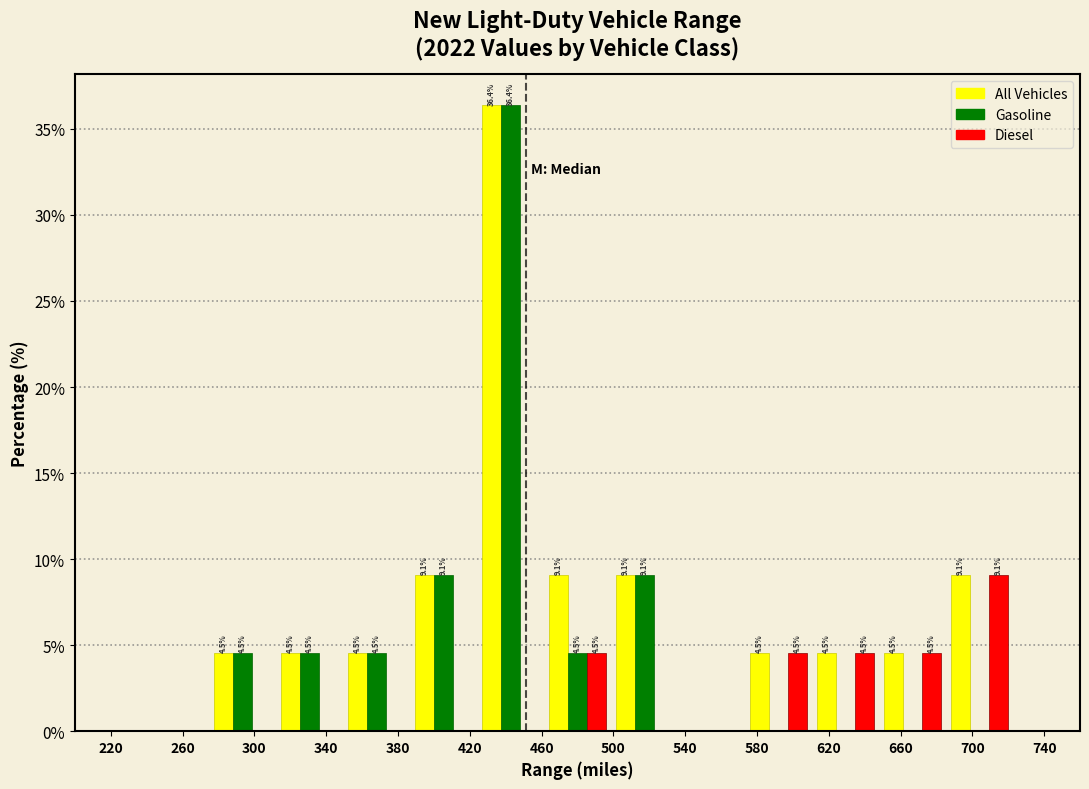

In the Gasoline series, which range on the x-axis has the tallest bar?

425 to 460